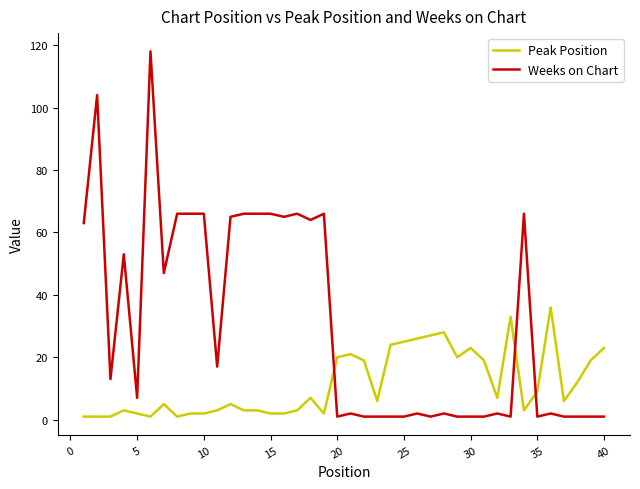

Reading left to right, extract all data points from this chart.

Peak Position: 1	1	1	3	2	1	5	1	2	2	3	5	3	3	2	2	3	7	2	20	21	19	6	24	25	26	27	28	20	23	19	7	33	3	9	36	6	12	19	23
Weeks on Chart: 63	104	13	53	7	118	47	66	66	66	17	65	66	66	66	65	66	64	66	1	2	1	1	1	1	2	1	2	1	1	1	2	1	66	1	2	1	1	1	1